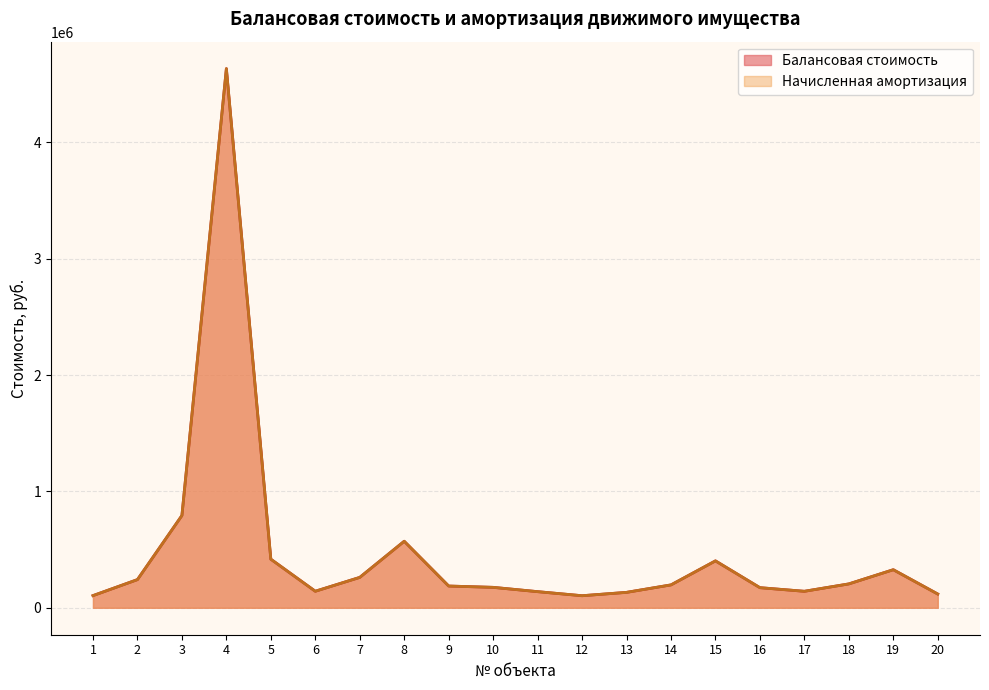

Which series has the largest total across all categories?

Балансовая стоимость